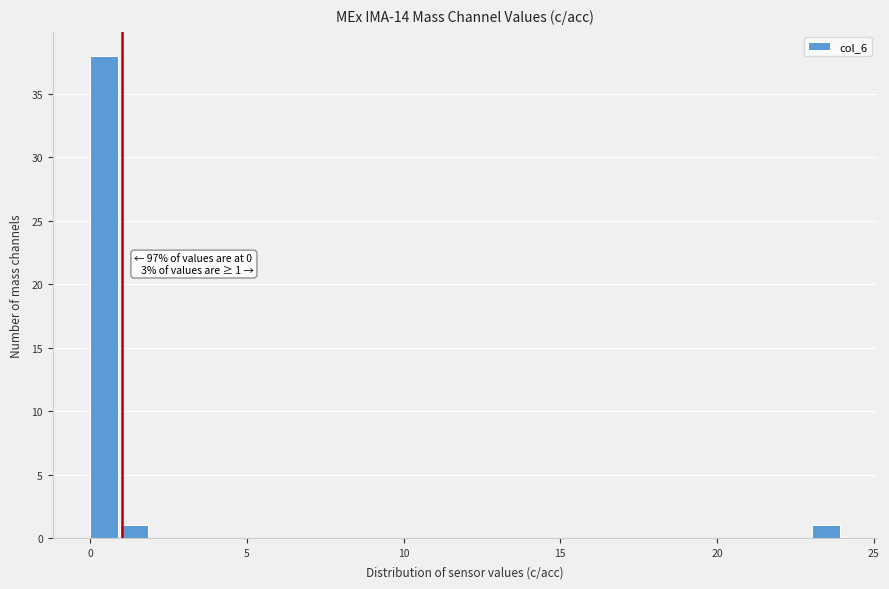

Around what value on the x-axis is the tallest bar? Give the approximate position of its centre, as read against the axis.

0.5